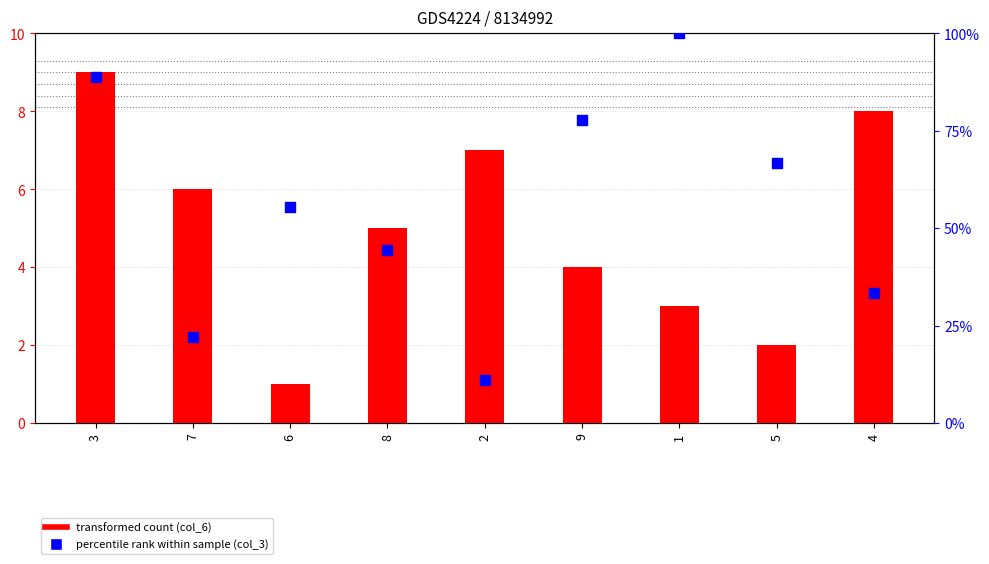

Which series has the largest Y range (max minus min)?

col_3 (percentile rank)